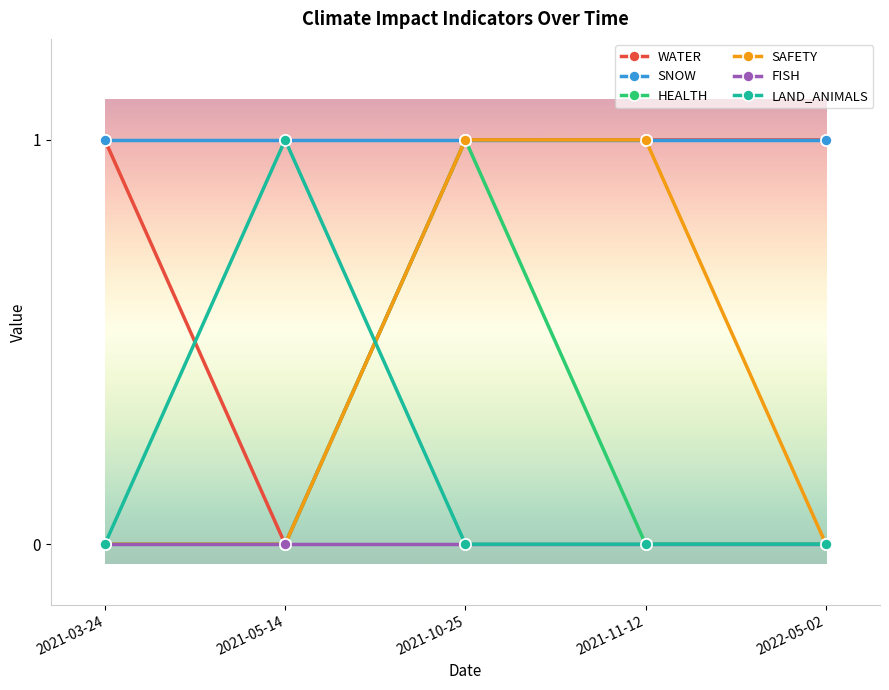

How many distinct data groups are displayed?

6